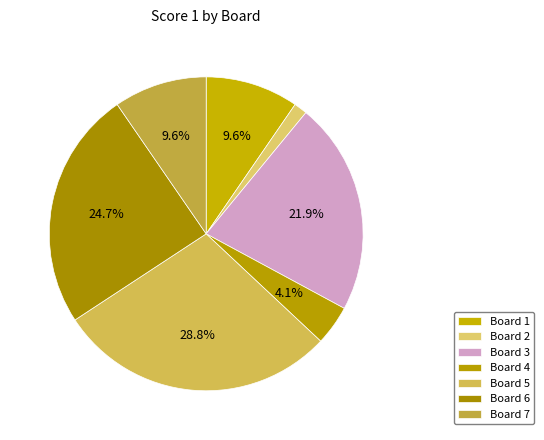

What is the smallest slice in the pie chart?

2